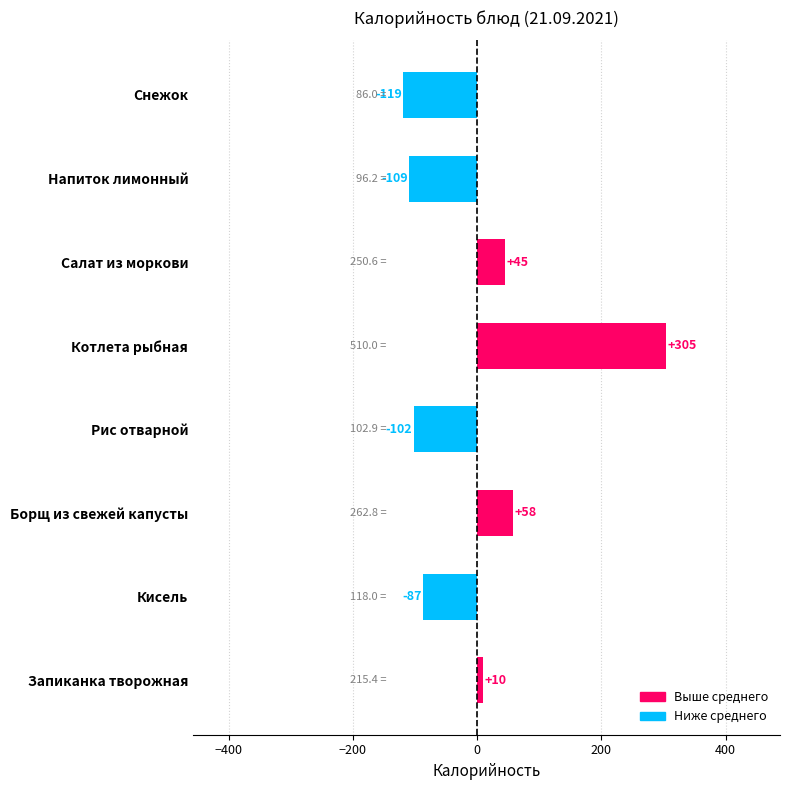

The value at Запиканка творожная is 10.2. True or false?

True